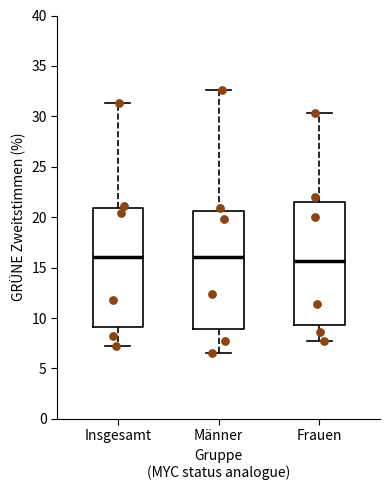

Reading left to right, read every box against the y-axis: the position of its median line, the range the box covers, and the ends of its whiskers. The values are not printed on the chart, so give them approximately, as read against the axis.

Insgesamt: median 16.0, box 9.0 to 21.0, whiskers 7.0 to 31.5
Männer: median 16.0, box 9.0 to 20.5, whiskers 6.5 to 32.5
Frauen: median 15.5, box 9.5 to 21.5, whiskers 7.5 to 30.5